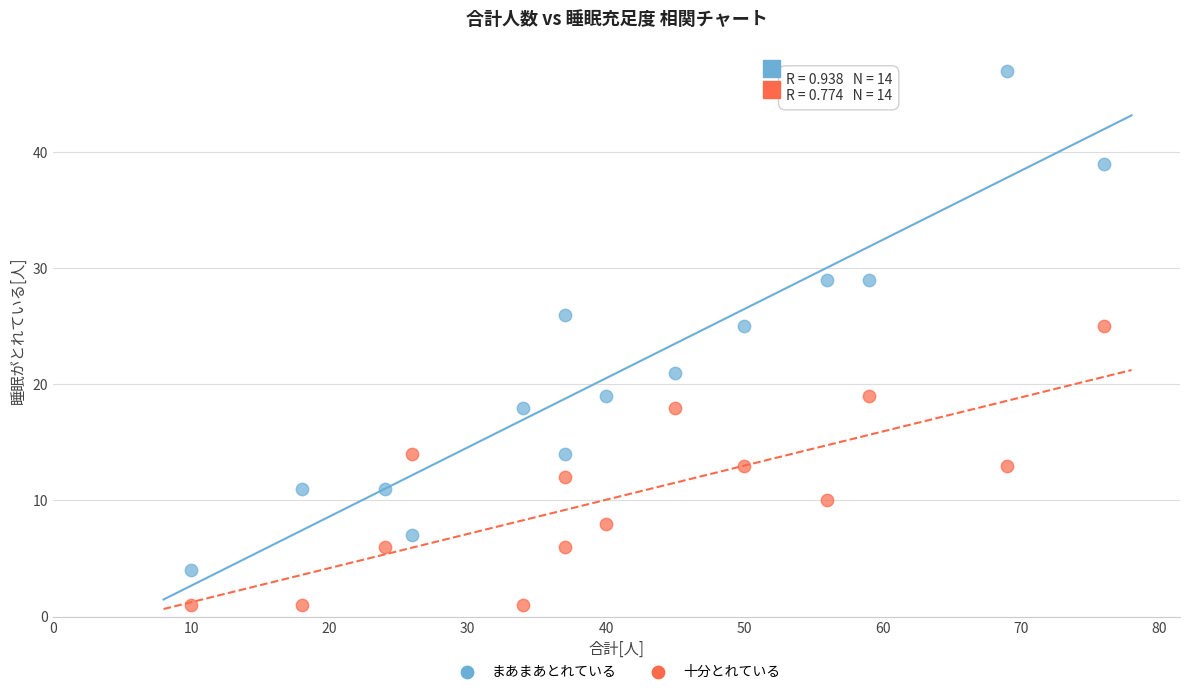

Which series has the widest spread of Y values?

まあまあとれている